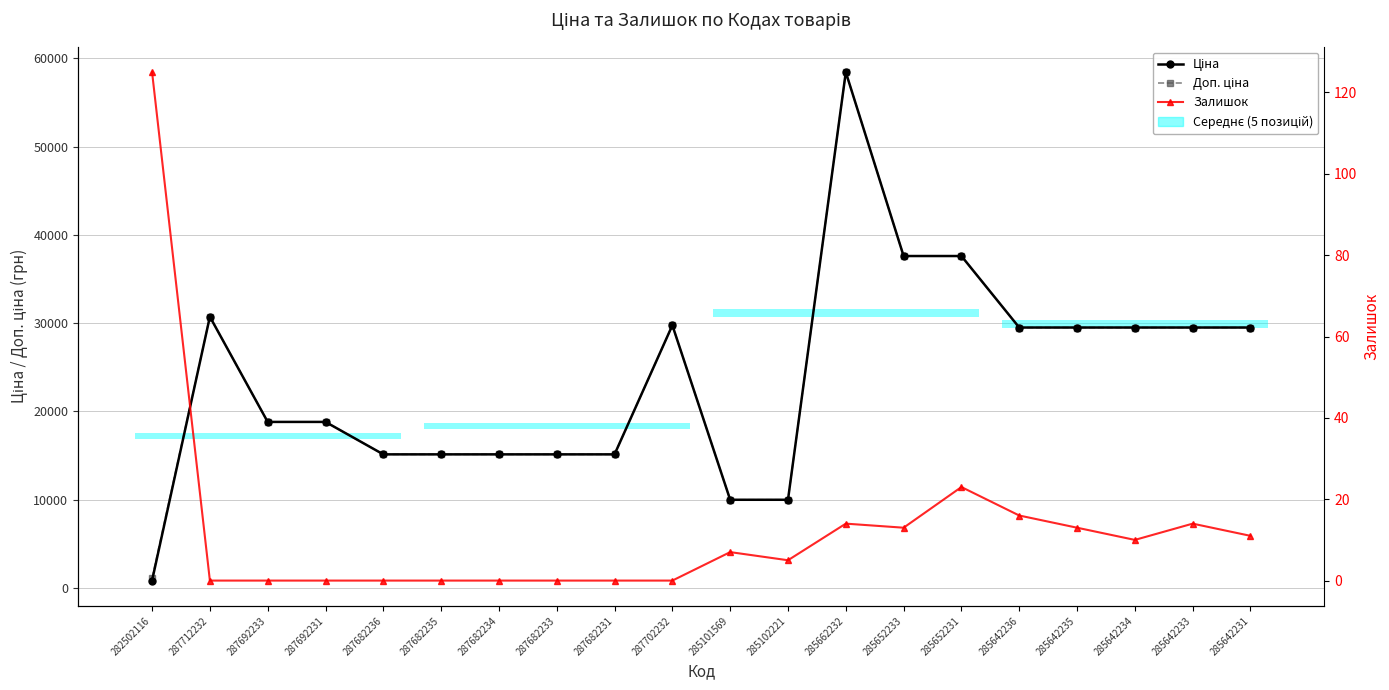

Which category has the lowest value across all series?

287712232